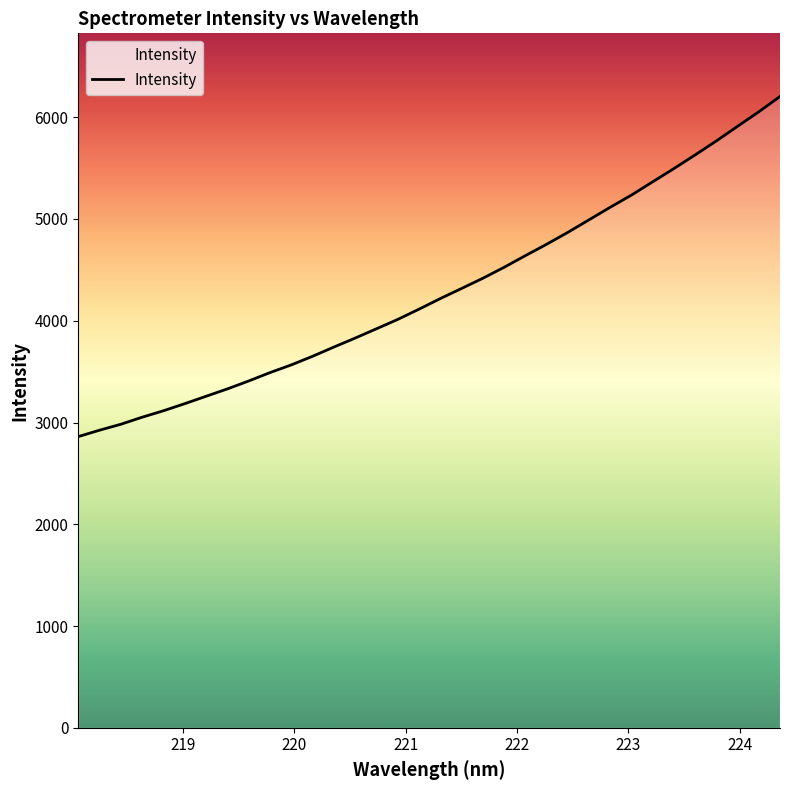

What is the difference between the maximum and minimum values?

3342.7